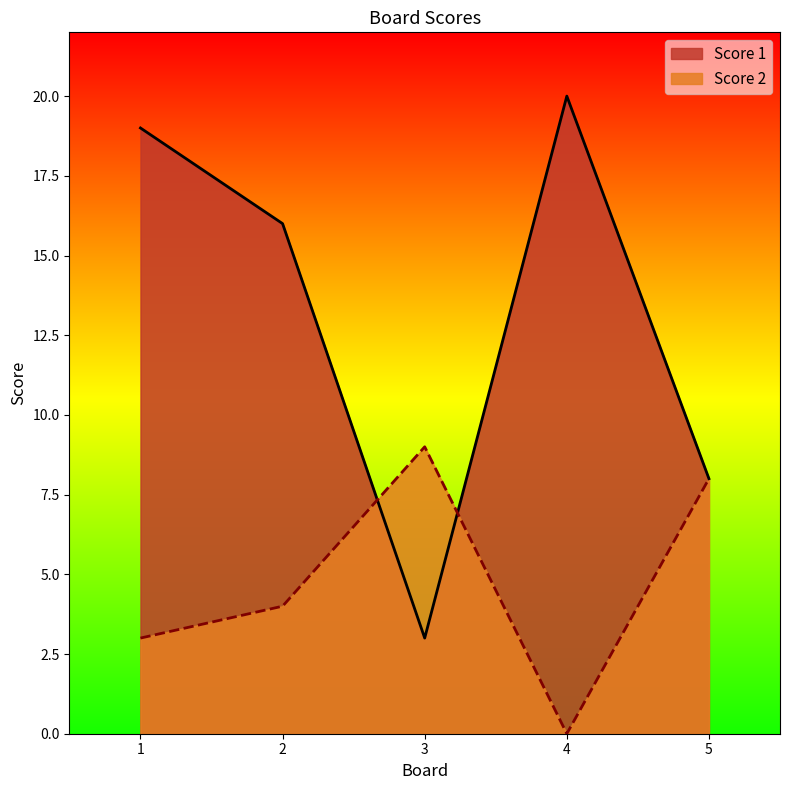

Reading left to right, extract all data points from this chart.

Score 1: 19	16	3	20	8
Score 2: 3	4	9	0	8